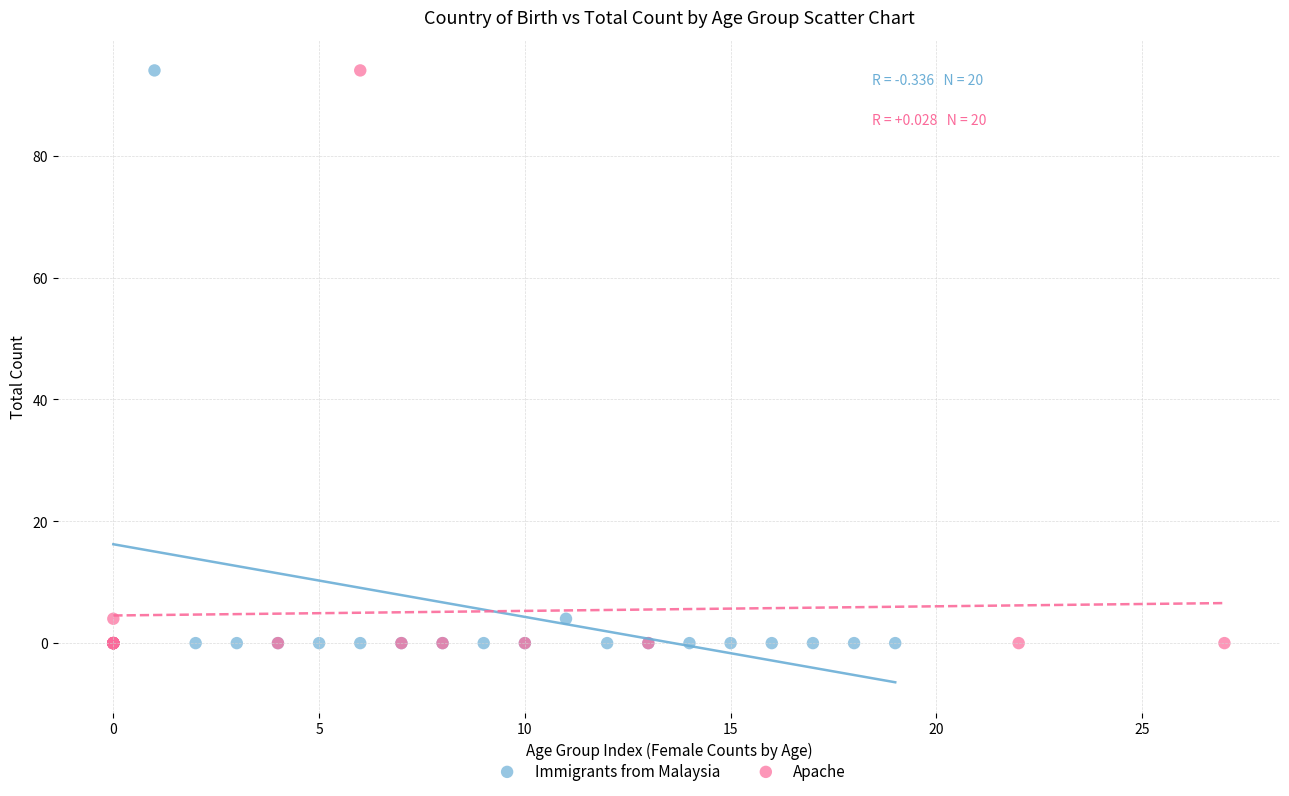

What are all the series names shown in the legend?

Immigrants from Malaysia, Apache